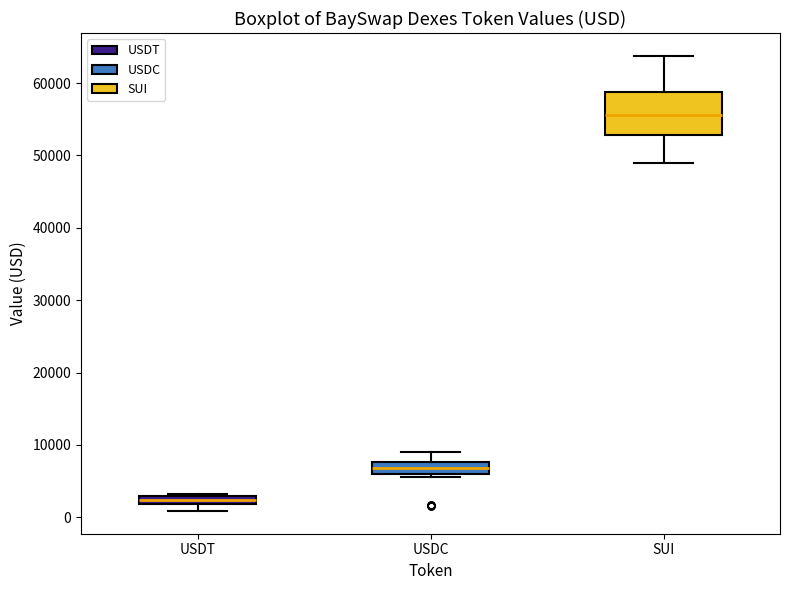

Where is the lower edge of the box for USDT on the y-axis? The values are not printed on the chart, so give them approximately, as read against the axis.

2000